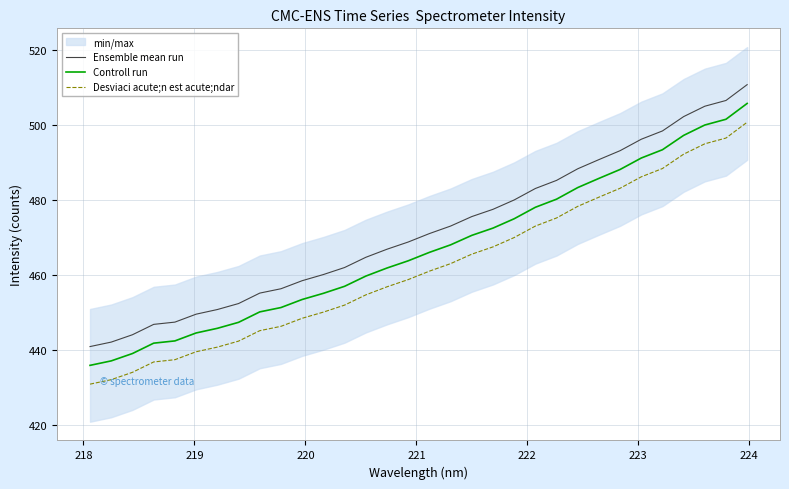

What is the maximum value for Desviaci acute;n est acute;ndar?

500.7